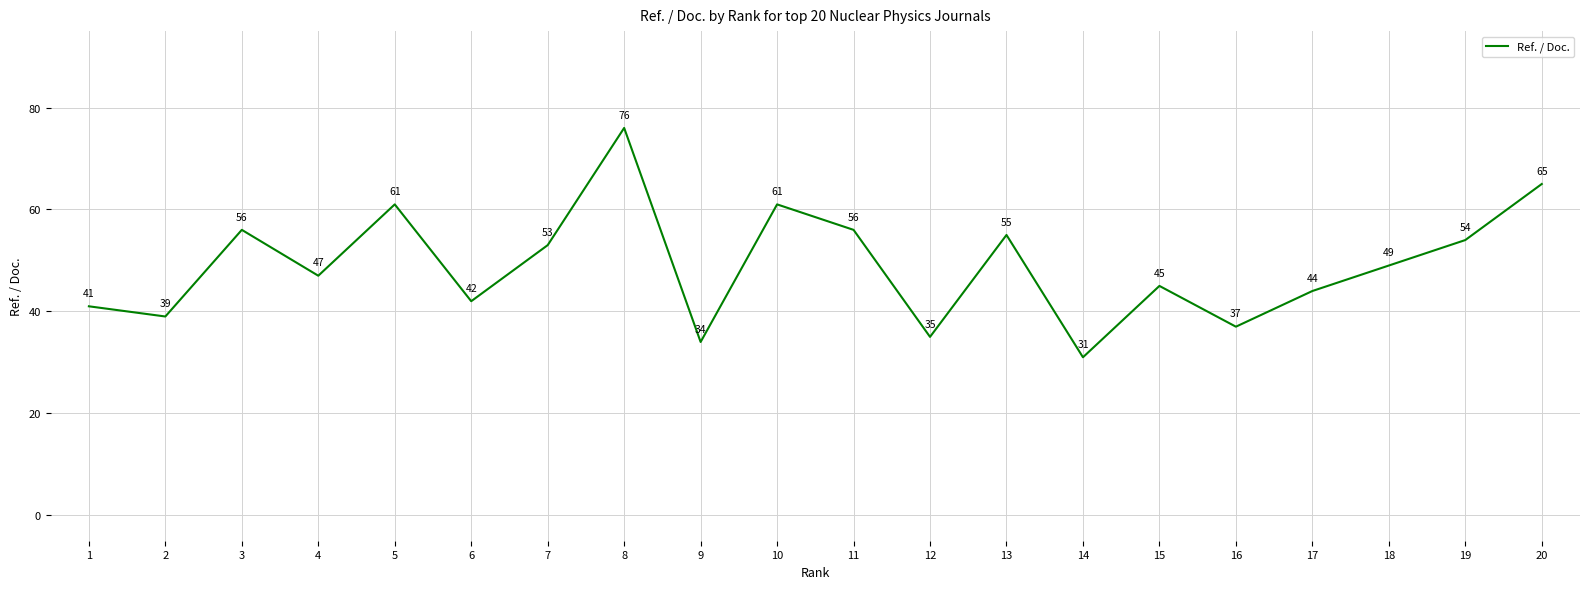

What is the difference between the values at 11 and 20?

9